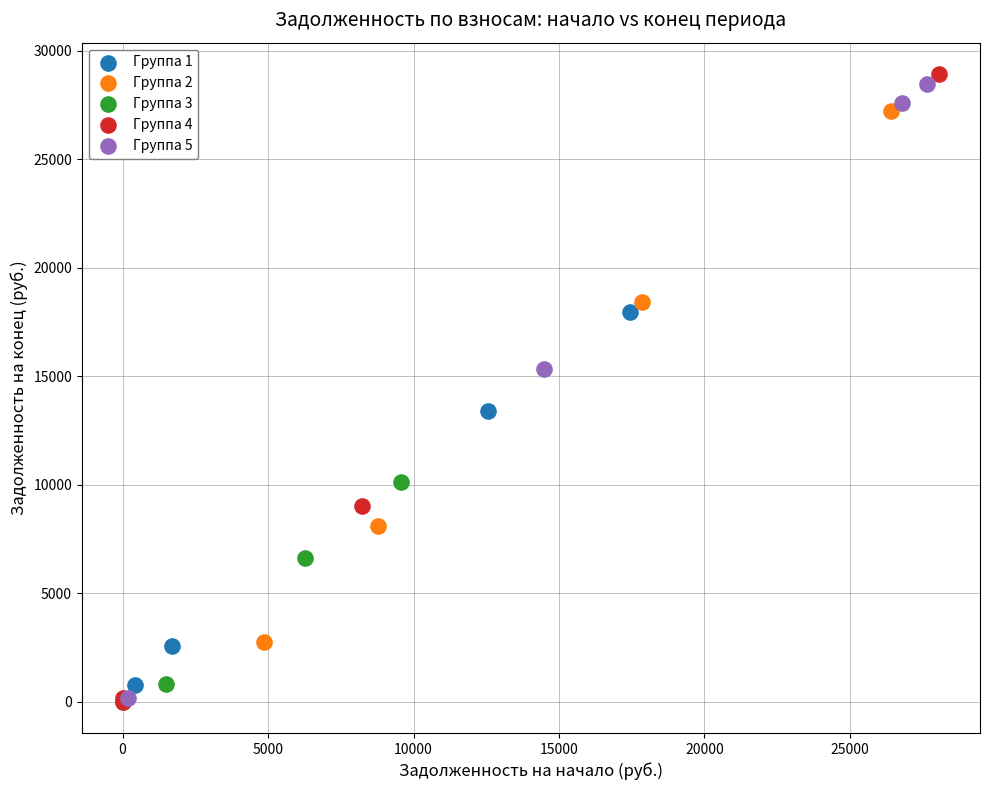

Which series has the widest spread of Y values?

Группа 4